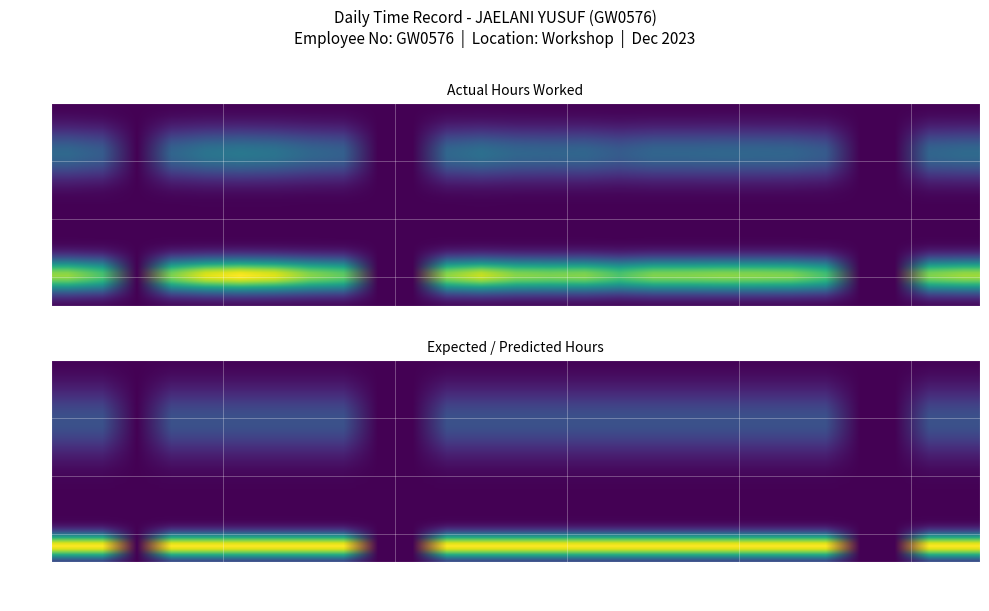

Reading left to right, transcribe all the data shown in this chart.

1_Fri: 0=11.8	1=0.0	2=0.0	3=0.0	4=0.0	5=0.0	6=0.0
2_Sat: 0=10.1	1=0.0	2=0.0	3=0.0	4=0.0	5=0.0	6=0.0
3_Sun: 0=0.0	1=0.0	2=0.0	3=0.0	4=0.0	5=0.0	6=0.0
4_Mon: 0=11.3	1=0.0	2=0.0	3=0.0	4=0.0	5=0.0	6=0.0
5_Tue: 0=13.4	1=0.0	2=0.0	3=0.0	4=0.0	5=0.0	6=0.0
6_Wed: 0=14.1	1=0.0	2=0.0	3=0.0	4=0.0	5=0.0	6=0.0
7_Thu: 0=13.4	1=0.0	2=0.0	3=0.0	4=0.0	5=0.0	6=0.0
8_Fri: 0=11.6	1=0.0	2=0.0	3=0.0	4=0.0	5=0.0	6=0.0
9_Sat: 0=10.7	1=0.0	2=0.0	3=0.0	4=0.0	5=0.0	6=0.0
10_Sun: 0=0.0	1=0.0	2=0.0	3=0.0	4=0.0	5=0.0	6=0.0
11_Mon: 0=0.0	1=0.0	2=0.0	3=0.0	4=0.0	5=0.0	6=0.0
12_Tue: 0=11.7	1=0.0	2=0.0	3=0.0	4=0.0	5=0.0	6=0.0
13_Wed: 0=12.9	1=0.0	2=0.0	3=0.0	4=0.0	5=0.0	6=0.0
14_Thu: 0=11.6	1=0.0	2=0.0	3=0.0	4=0.0	5=0.0	6=0.0
15_Fri: 0=11.3	1=0.0	2=0.0	3=0.0	4=0.0	5=0.0	6=0.0
16_Sat: 0=11.5	1=0.0	2=0.0	3=0.0	4=0.0	5=0.0	6=0.0
17_Sun: 0=10.1	1=0.0	2=0.0	3=0.0	4=0.0	5=0.0	6=0.0
18_Mon: 0=11.4	1=0.0	2=0.0	3=0.0	4=0.0	5=0.0	6=0.0
19_Tue: 0=11.4	1=0.0	2=0.0	3=0.0	4=0.0	5=0.0	6=0.0
20_Wed: 0=11.6	1=0.0	2=0.0	3=0.0	4=0.0	5=0.0	6=0.0
21_Thu: 0=11.6	1=0.0	2=0.0	3=0.0	4=0.0	5=0.0	6=0.0
22_Fri: 0=11.3	1=0.0	2=0.0	3=0.0	4=0.0	5=0.0	6=0.0
23_Sat: 0=9.9	1=0.0	2=0.0	3=0.0	4=0.0	5=0.0	6=0.0
24_Sun: 0=0.0	1=0.0	2=0.0	3=0.0	4=0.0	5=0.0	6=0.0
25_Mon: 0=0.0	1=0.0	2=0.0	3=0.0	4=0.0	5=0.0	6=0.0
26_Tue: 0=11.4	1=0.0	2=0.0	3=0.0	4=0.0	5=0.0	6=0.0
27_Wed: 0=12.0	1=0.0	2=0.0	3=0.0	4=0.0	5=0.0	6=0.0